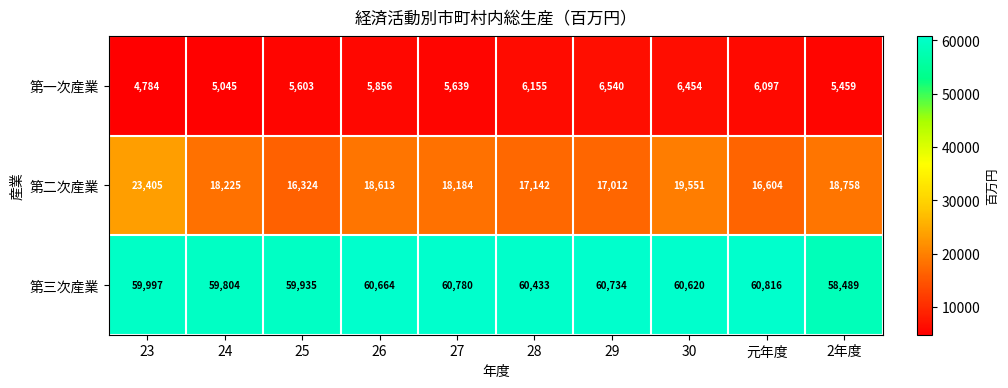

Reading right to left, transcribe all the data shown in this chart.

第一次産業: 2年度=5459	元年度=6097	30=6454	29=6540	28=6155	27=5639	26=5856	25=5603	24=5045	23=4784
第二次産業: 2年度=18758	元年度=16604	30=19551	29=17012	28=17142	27=18184	26=18613	25=16324	24=18225	23=23405
第三次産業: 2年度=58489	元年度=60816	30=60620	29=60734	28=60433	27=60780	26=60664	25=59935	24=59804	23=59997